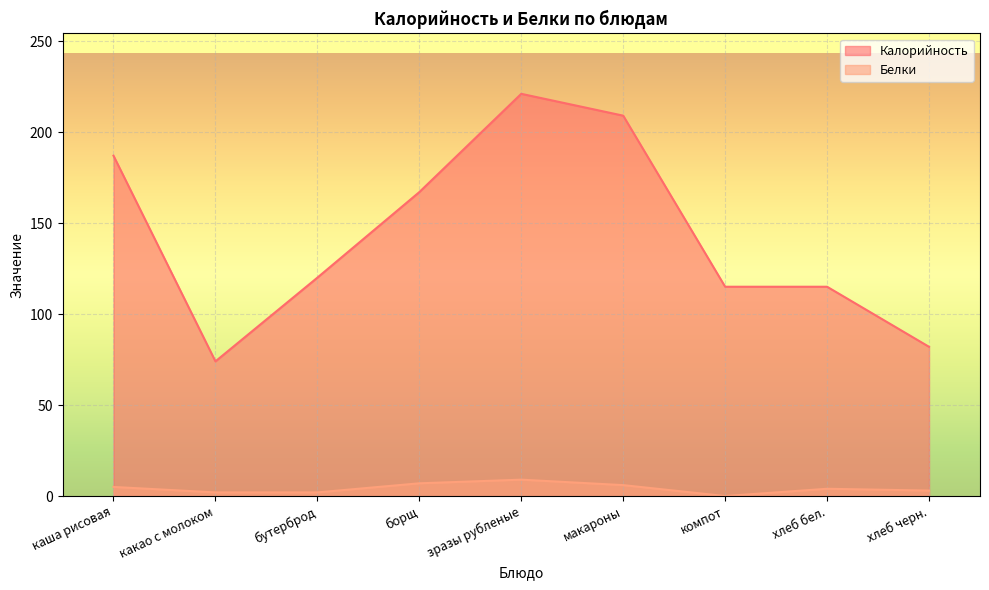

The Калорийность series shows 102 at каша рисовая. True or false?

False